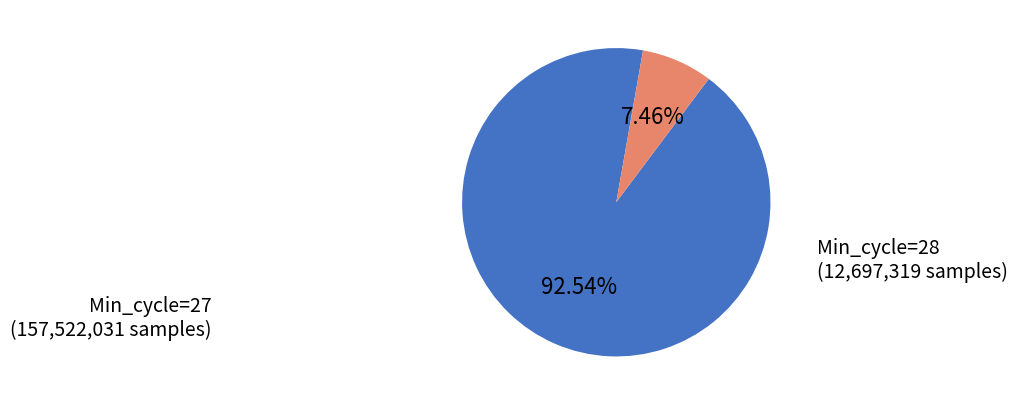

Is there any slice that represents more than half of the pie?

Yes